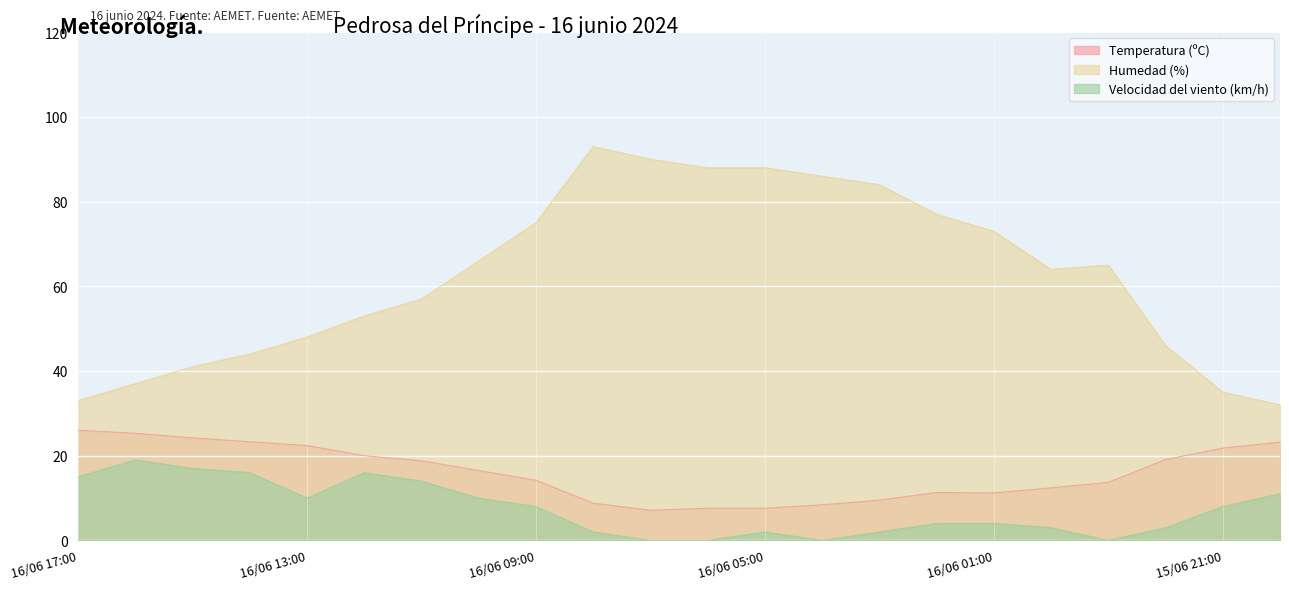

How many data points in Velocidad del viento (km/h) are above 8?

9